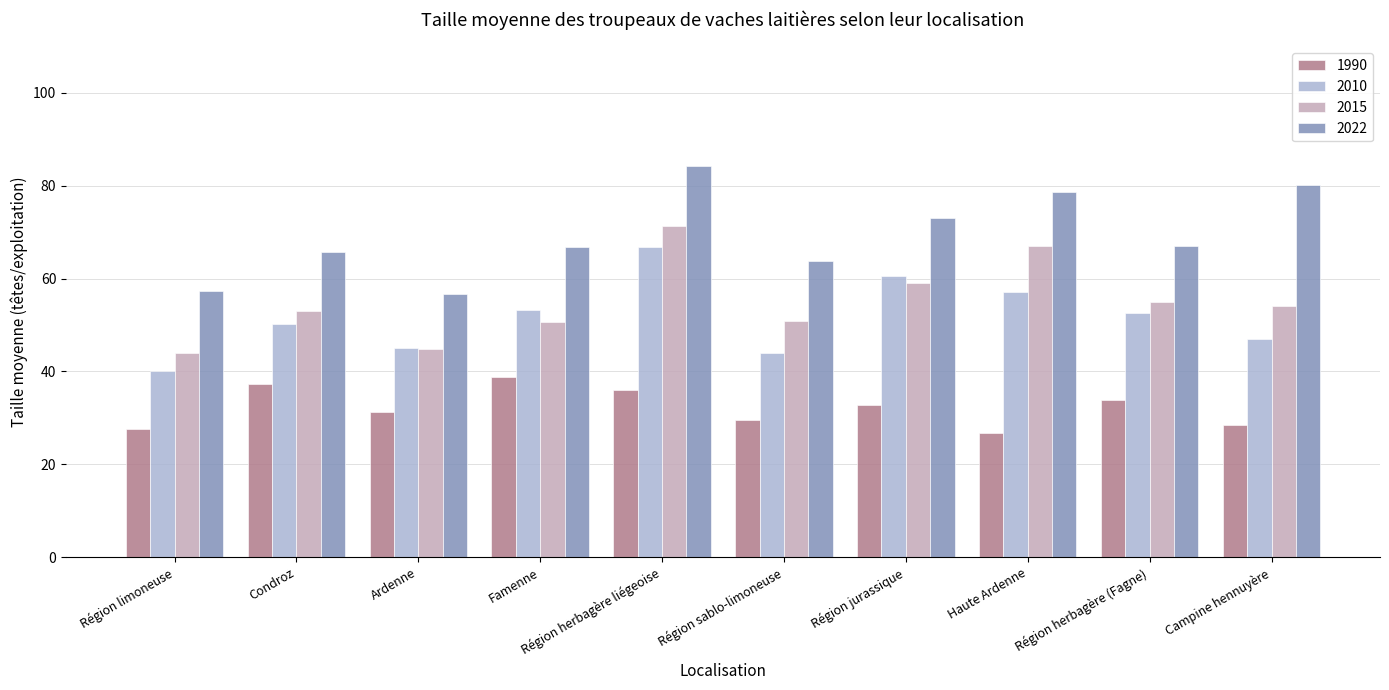

What is the difference between the highest and lowest values at Famenne?

28.0